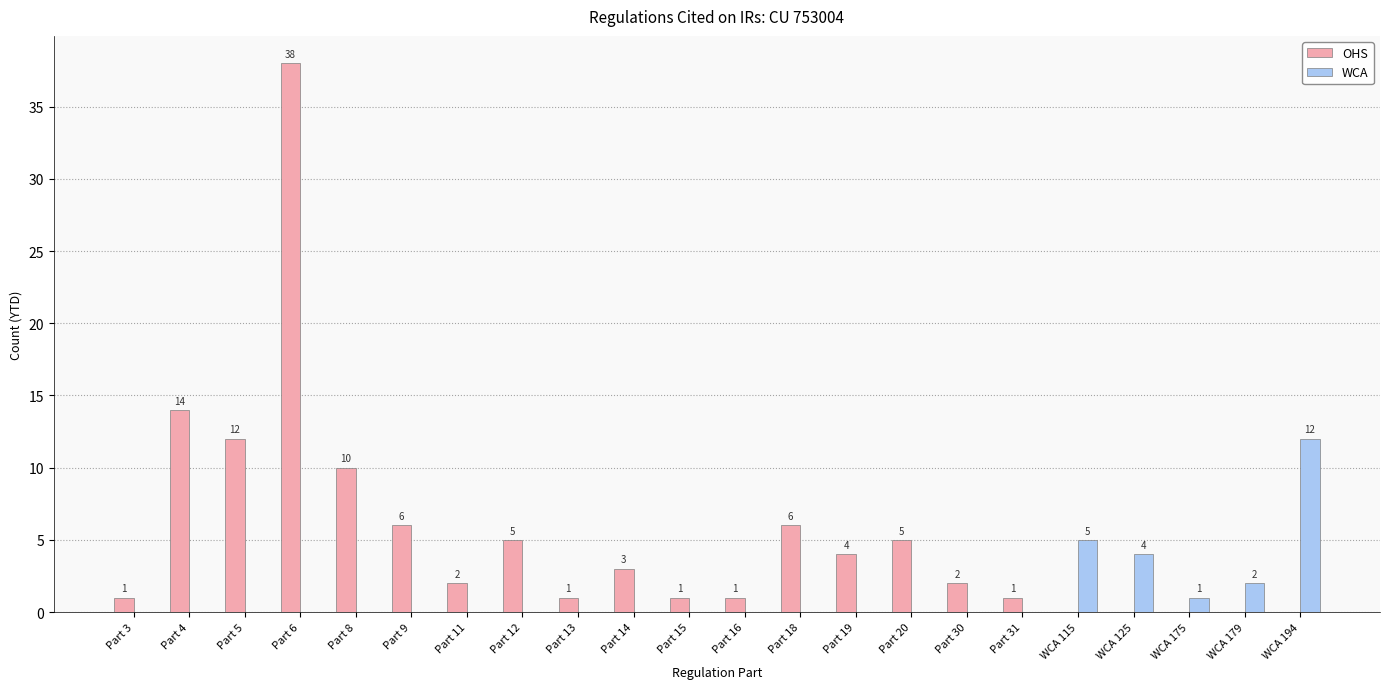

Count the number of categories in the chart.

22